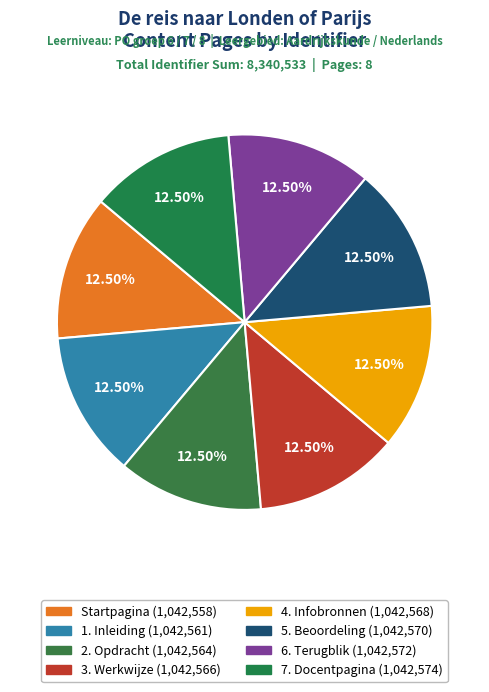

Is it true that 2. Opdracht is 12% of the pie?

True